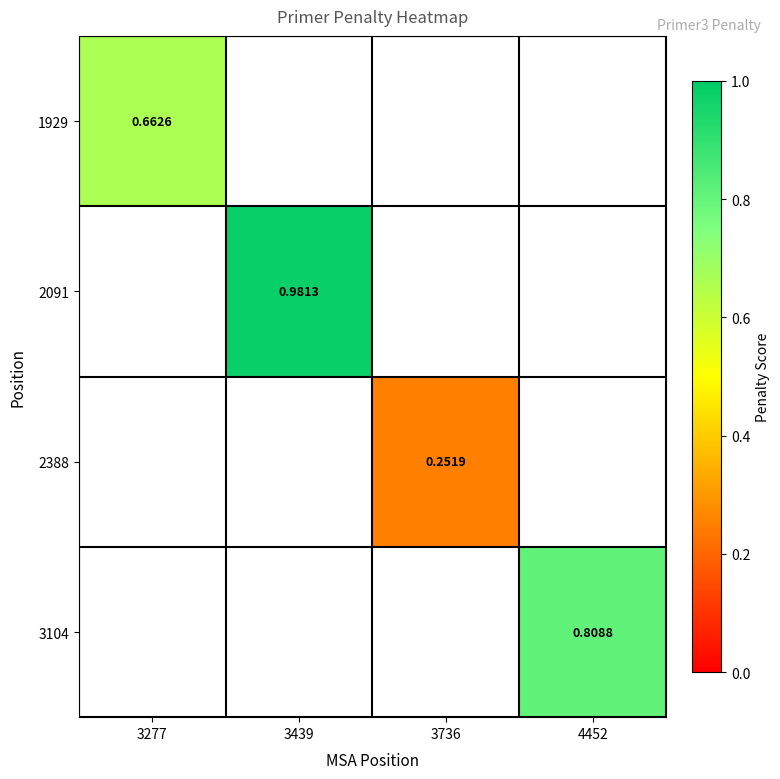

How many categories are shown in the chart?

4